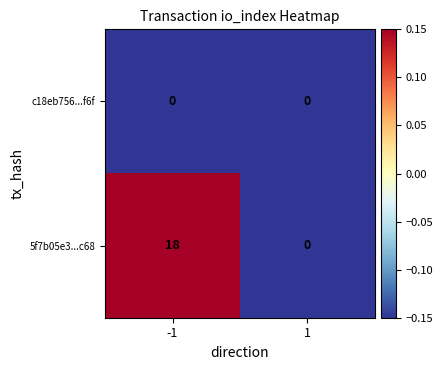

Rank the series by their average value, from lowest to highest.

c18eb756...f6f, 5f7b05e3...c68